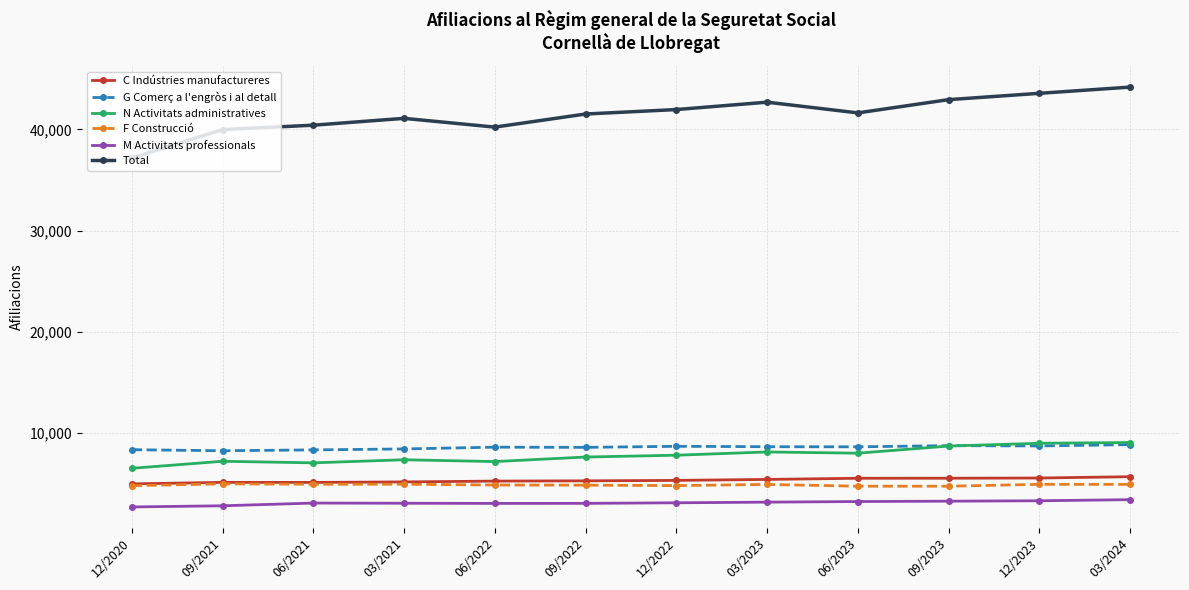

True or false: F Construcció and Total intersect in this chart.

False